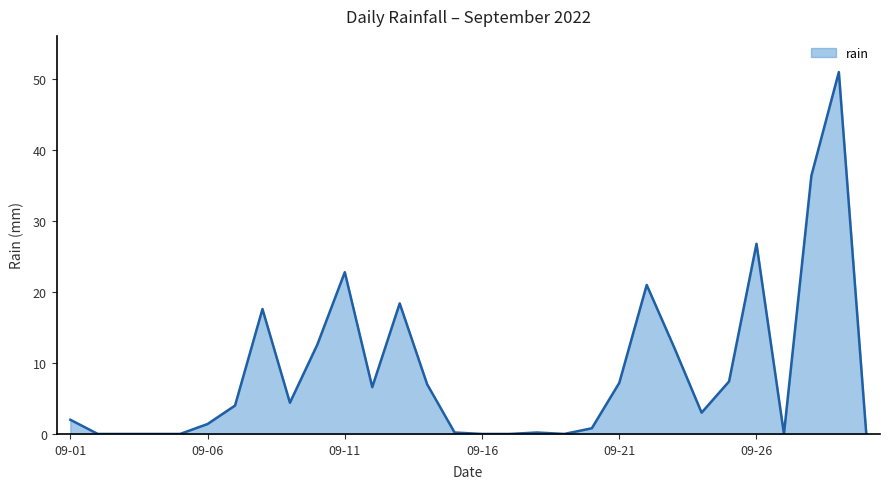

What is the greatest value displayed?

51.0